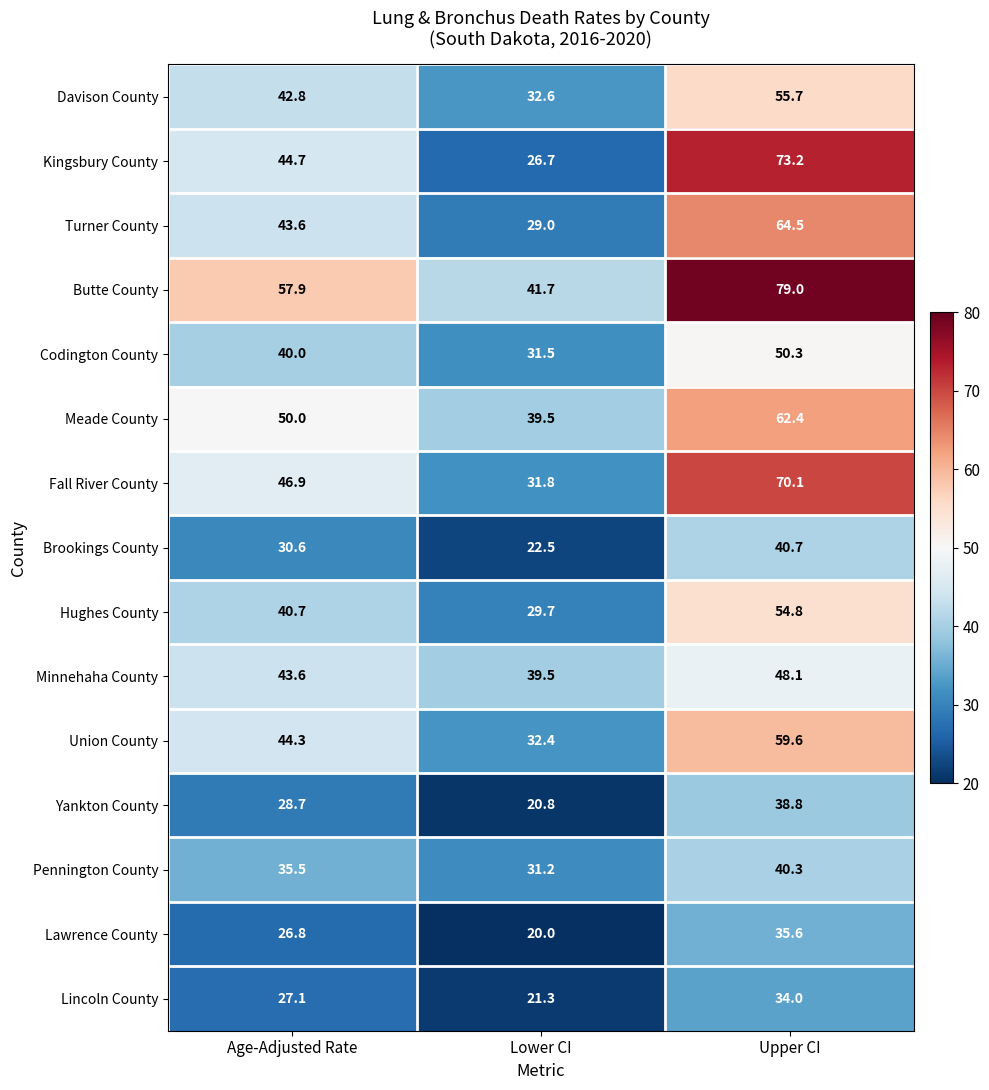

What is the difference between the highest and lowest values at Age-Adjusted Rate?

31.1